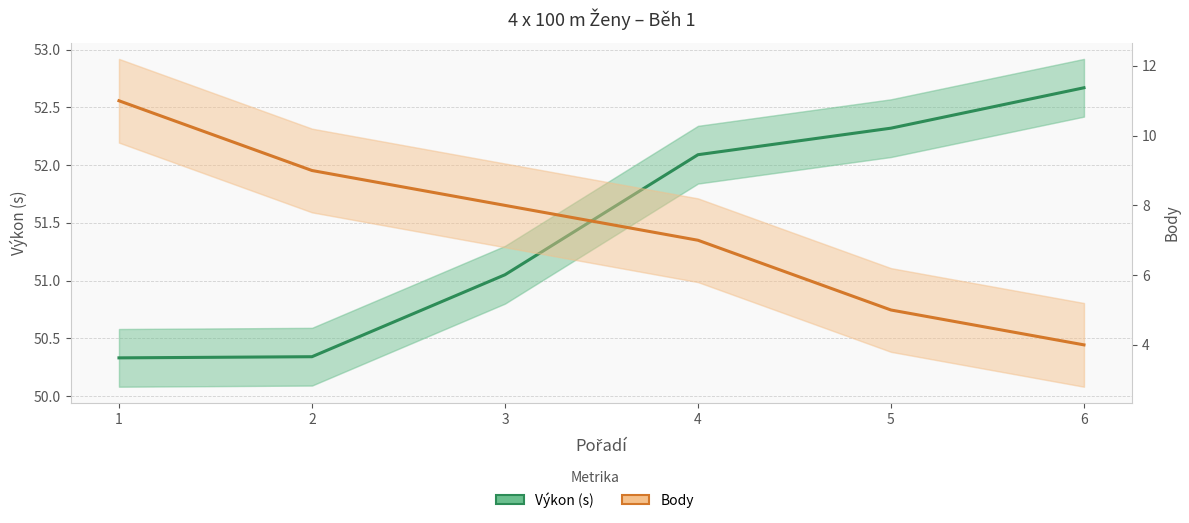

Does the chart have visible grid lines?

Yes